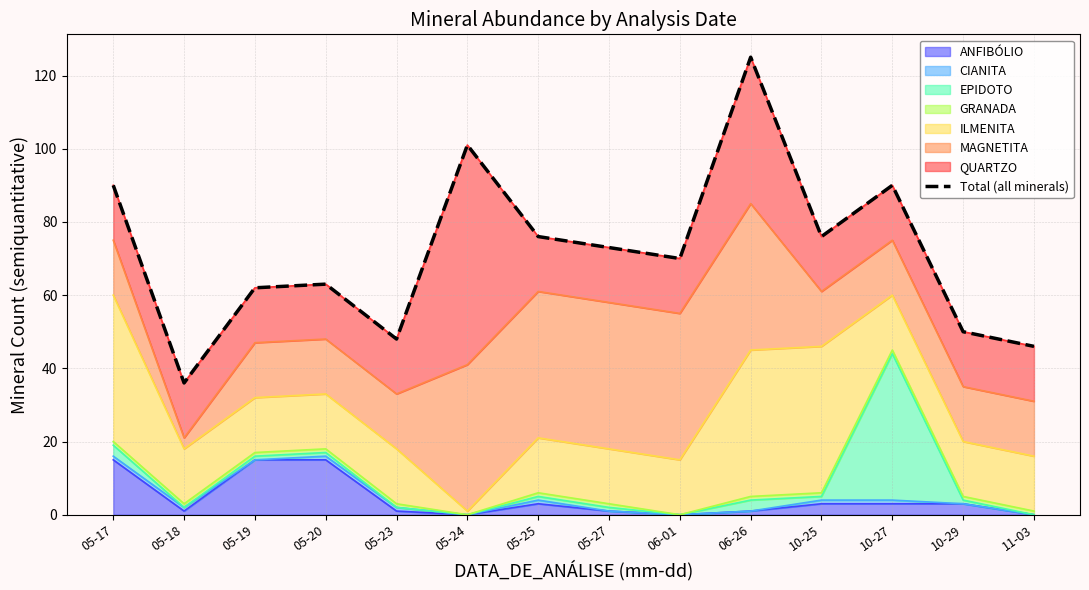

The value at 10-29 is 50. True or false?

True